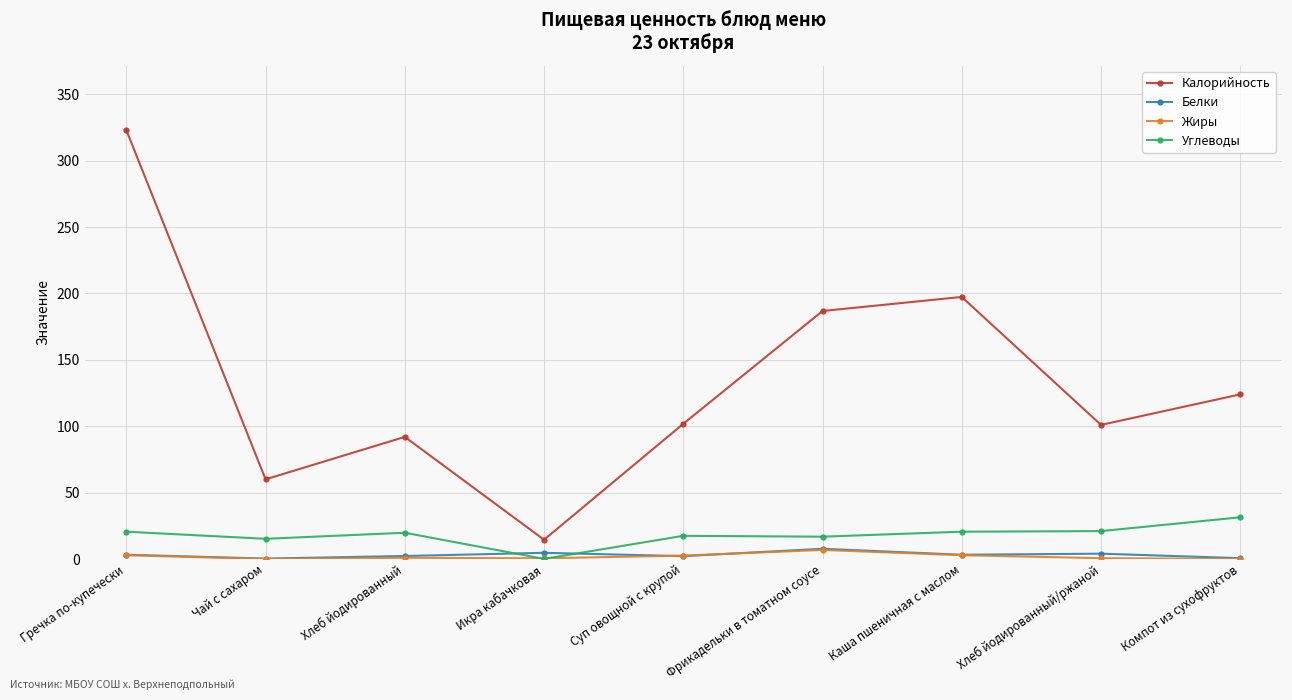

True or false: Калорийность has more than 1 points higher than both neighbors.

True